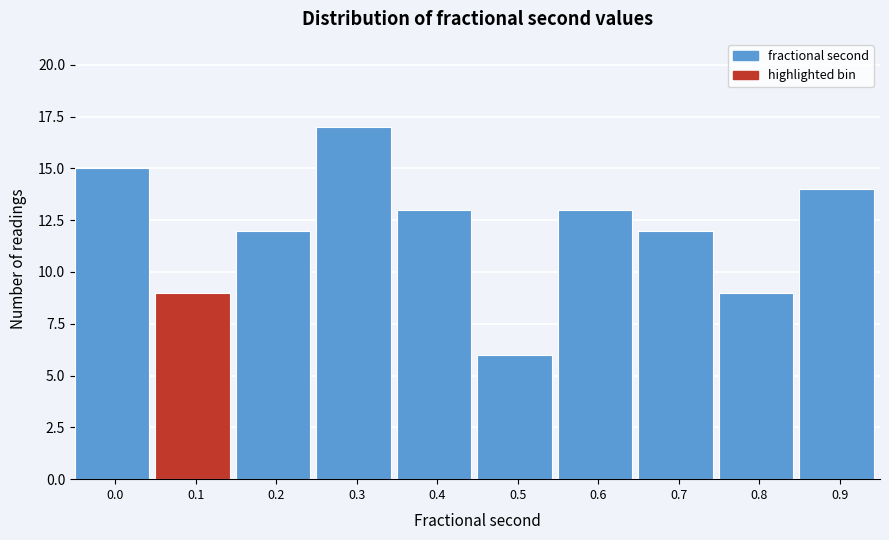

Reading left to right, extract all data points from this chart.

15	9	12	17	13	6	13	12	9	14